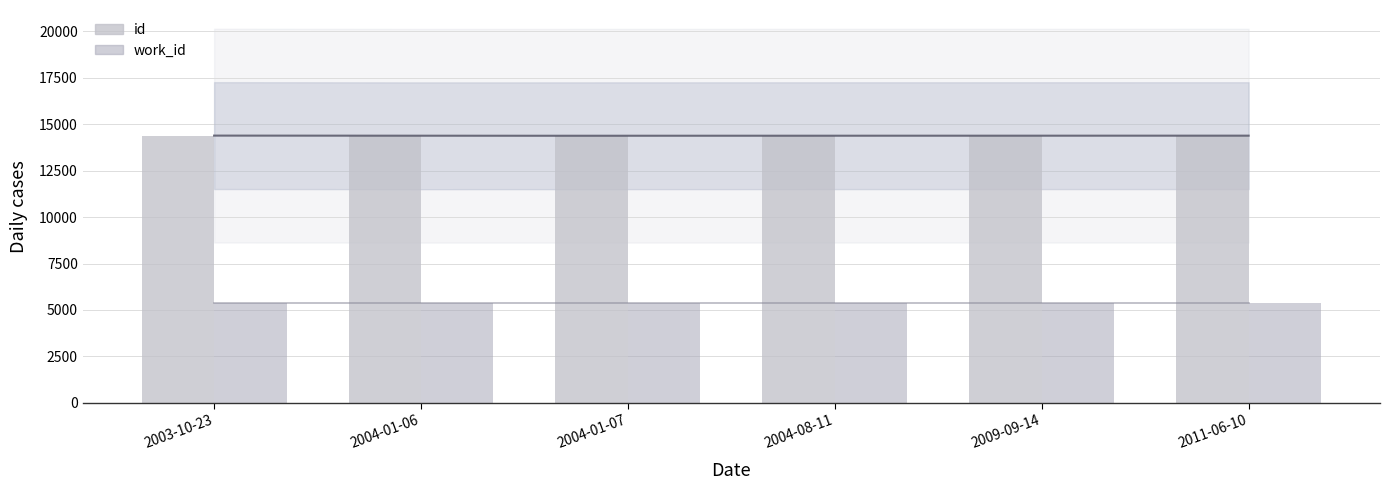

What is the approximate value at 2011-06-10?

14384